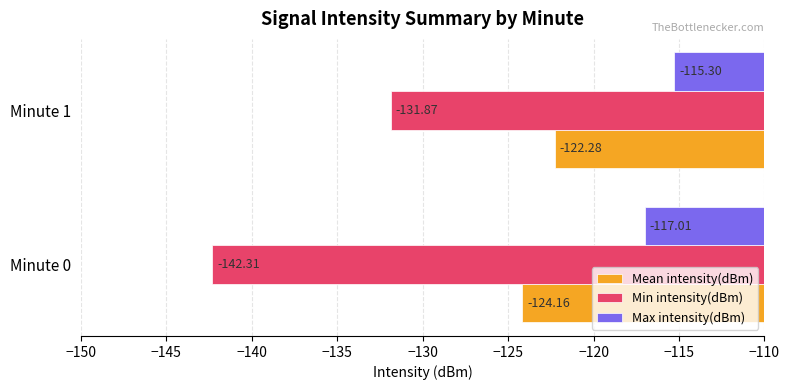

What is the total value across all series at Minute 1?

-369.4